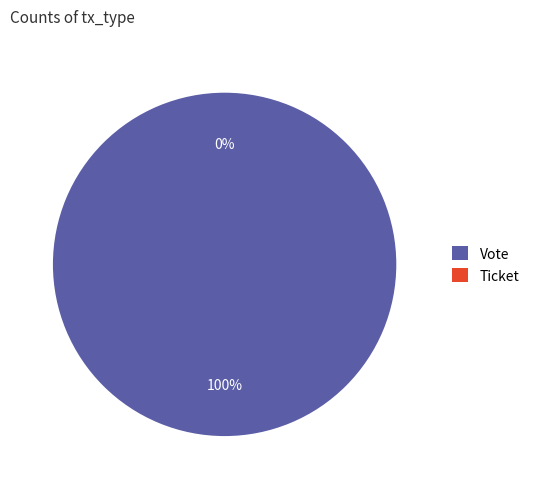

What is the change in value from Vote to Ticket?

-1